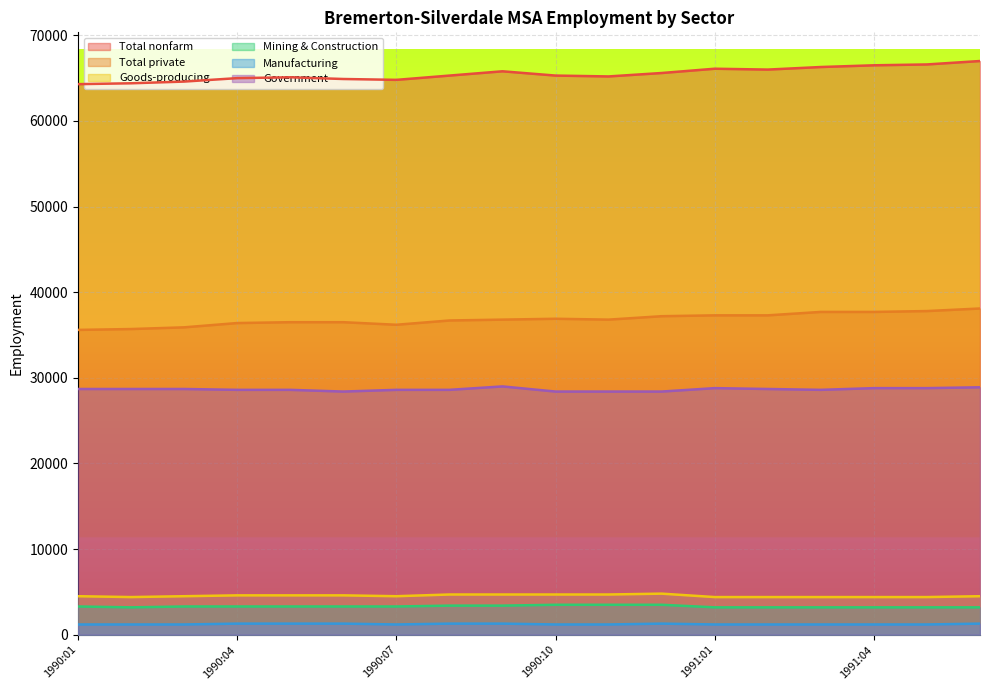

What is the maximum value shown in the chart?

67000